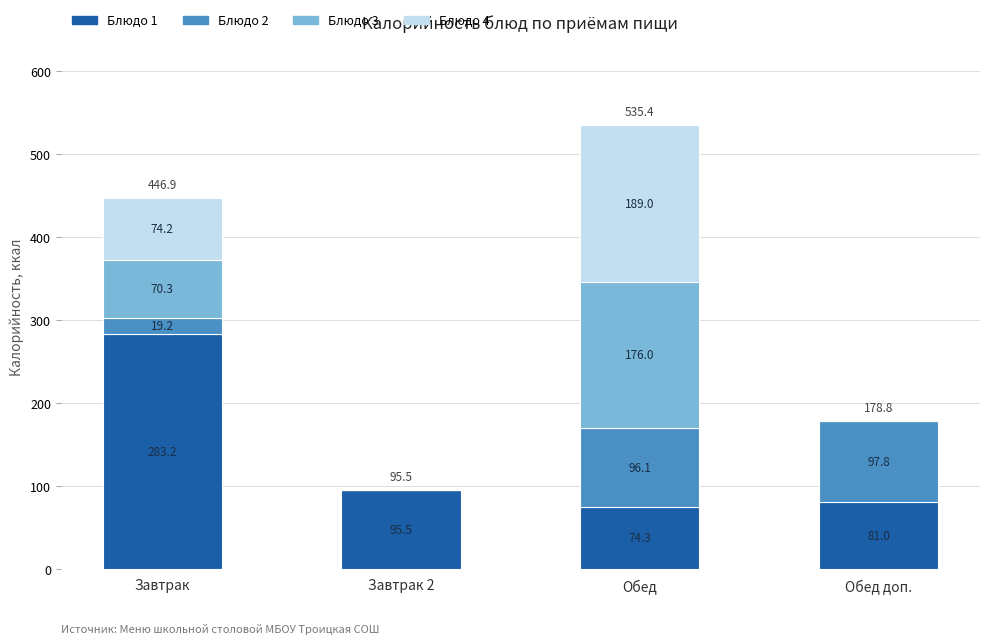

What is the sum of all Блюдо 1 values?

534.0